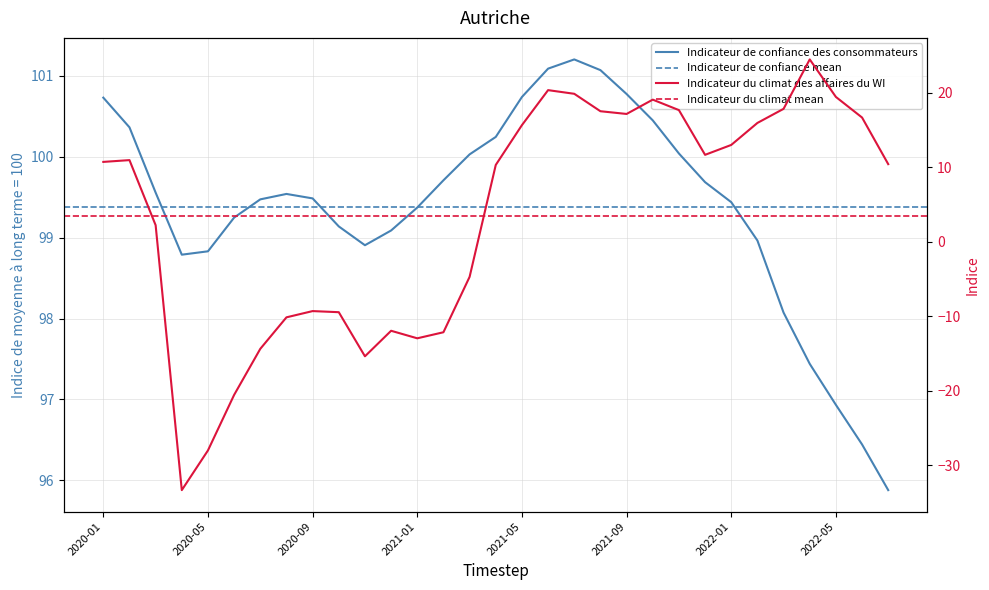

Where is Indicateur du climat des affaires du WI nearest to the value -4?

2021-03